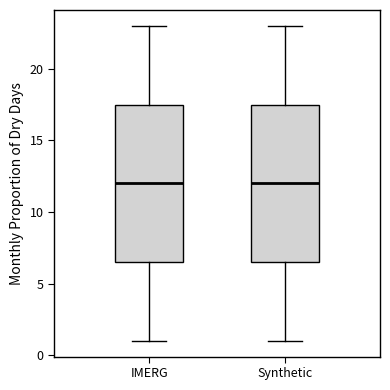

Reading left to right, transcribe this box plot: for each box, give where its median line is, the range the box spans, and where its two whiskers end, as read against the y-axis. The values are not printed on the chart, so give them approximately, as read against the axis.

IMERG: median 12.0, box 6.5 to 17.5, whiskers 1.0 to 23.0
Synthetic: median 12.0, box 6.5 to 17.5, whiskers 1.0 to 23.0